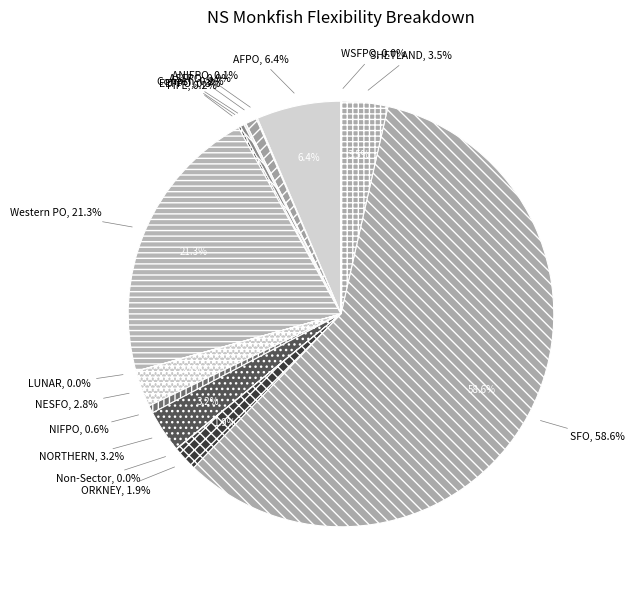

Is there any slice that represents more than half of the pie?

Yes